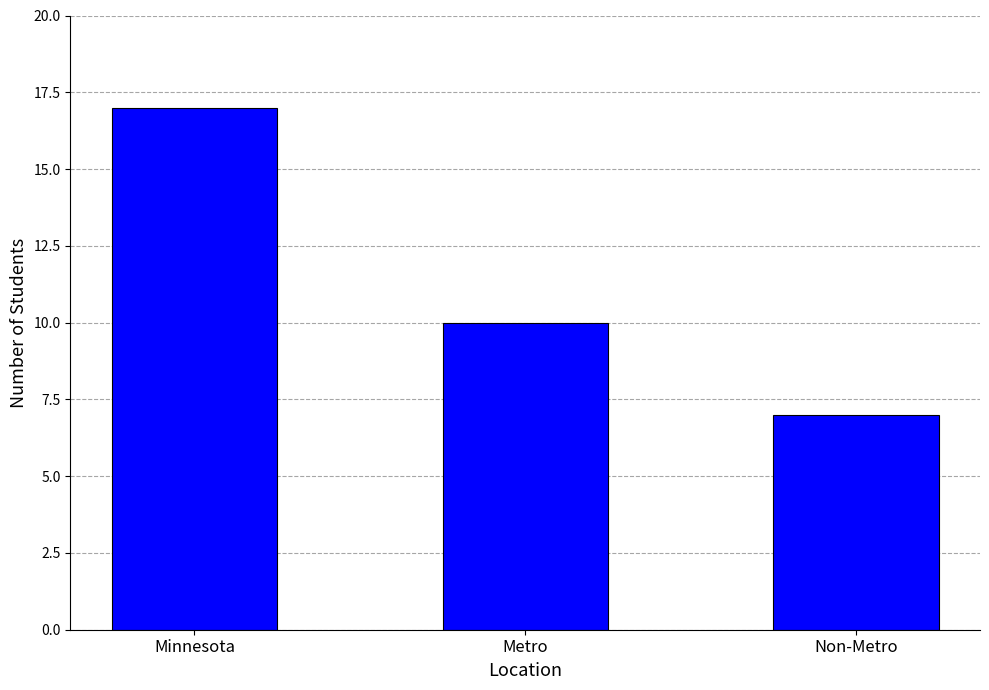

Reading right to left, list all the values displayed in this chart.

Non-Metro=7	Metro=10	Minnesota=17